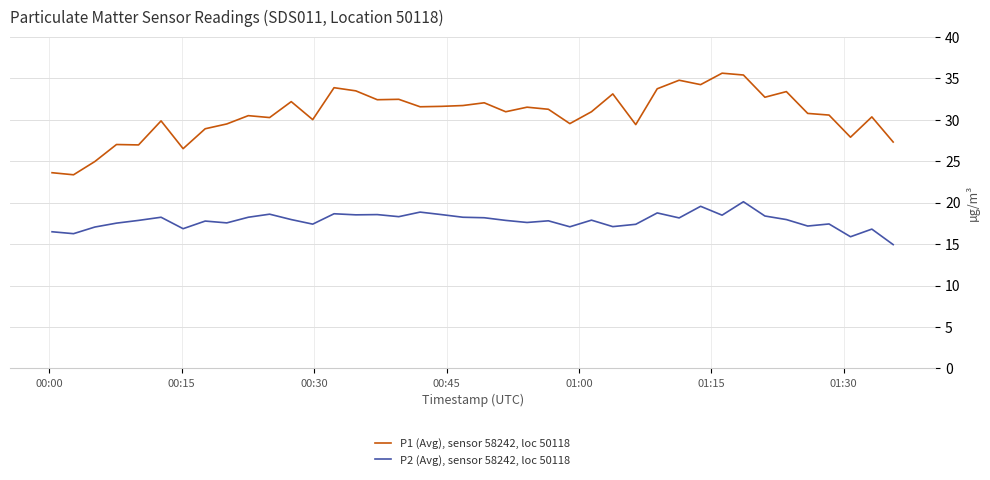

What is the maximum value for P1 (Avg), sensor 58242, loc 50118?

35.6